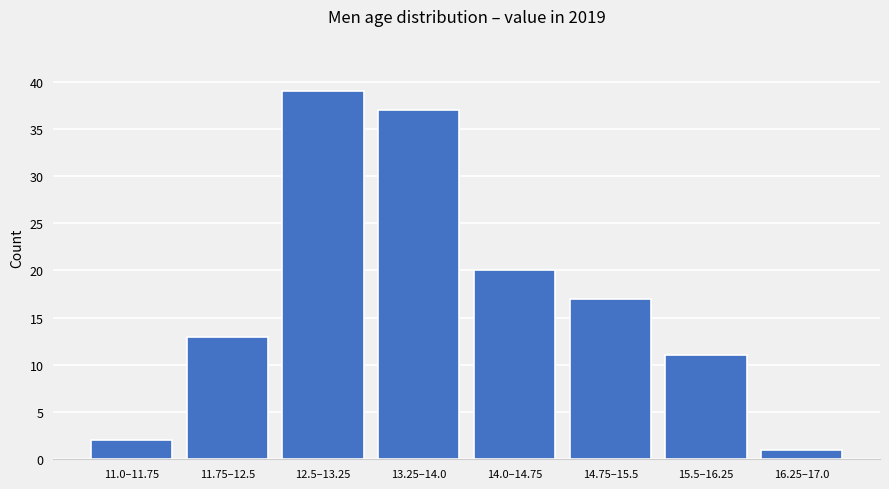

Reading right to left, what are all the values shown in this chart?

1	11	17	20	37	39	13	2